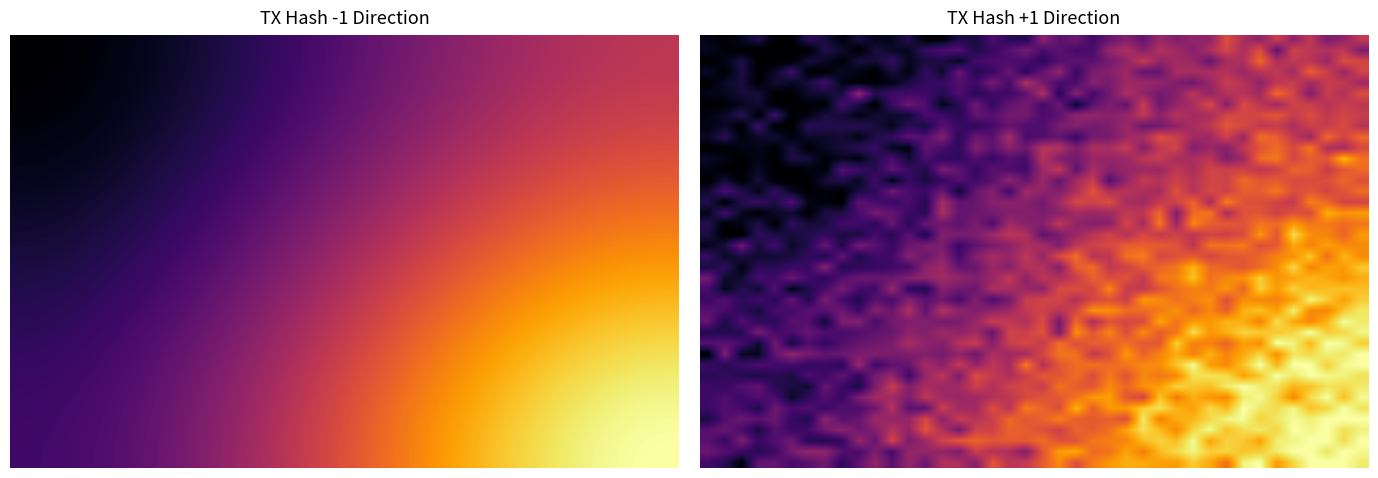

Which category has the highest value across all series?

36